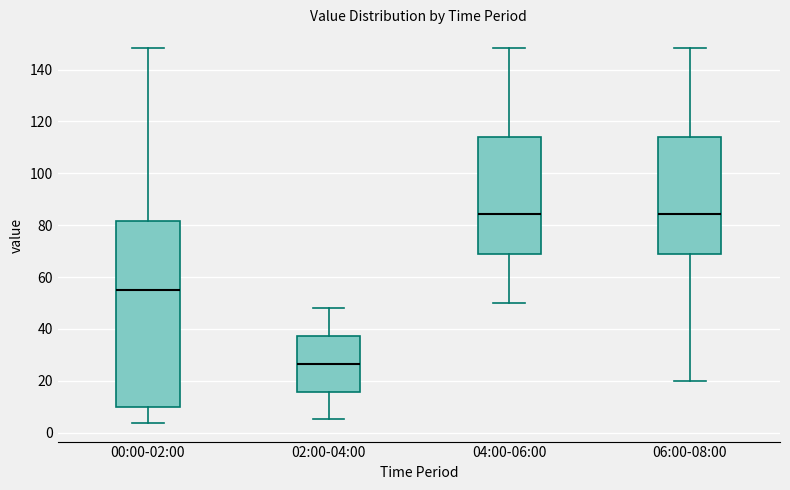

Reading left to right, transcribe this box plot: for each box, give where its median line is, the range the box spans, and where its two whiskers end, as read against the y-axis. The values are not printed on the chart, so give them approximately, as read against the axis.

00:00-02:00: median 56, box 10 to 82, whiskers 4 to 148
02:00-04:00: median 26, box 16 to 38, whiskers 6 to 48
04:00-06:00: median 84, box 68 to 114, whiskers 50 to 148
06:00-08:00: median 84, box 68 to 114, whiskers 20 to 148